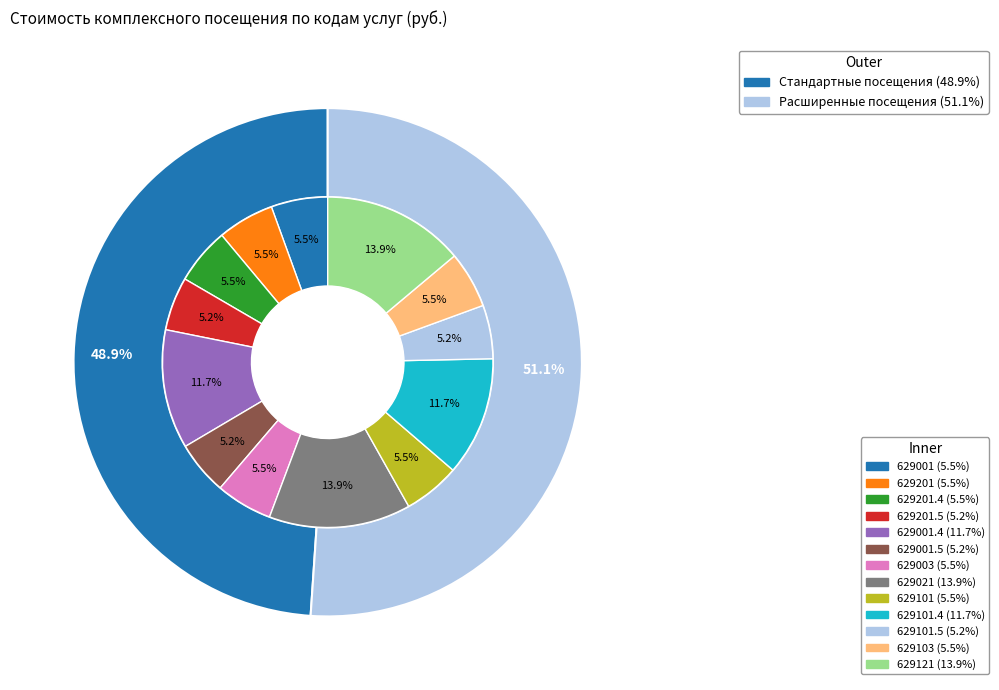

True or false: 629201.5 accounts for 5% of the total.

True